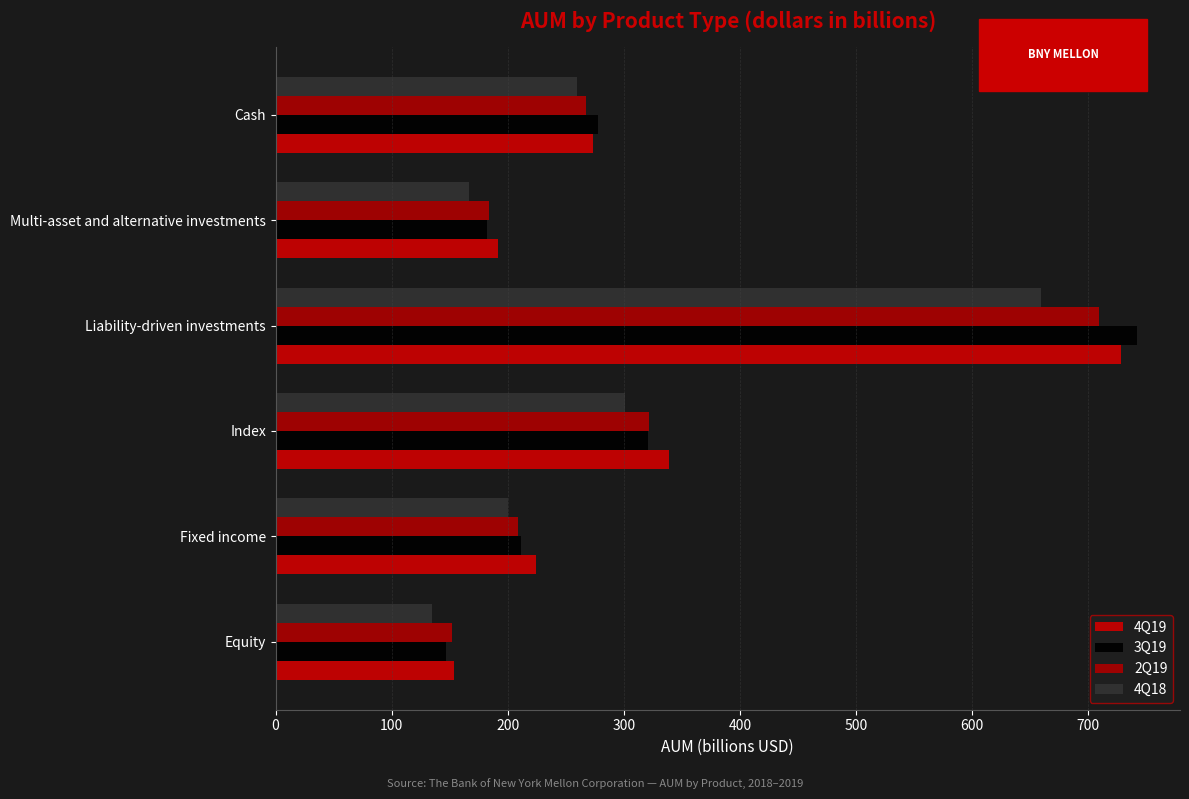

List the labels in order of 3Q19 value, smallest first.

Equity, Multi-asset and alternative investments, Fixed income, Cash, Index, Liability-driven investments